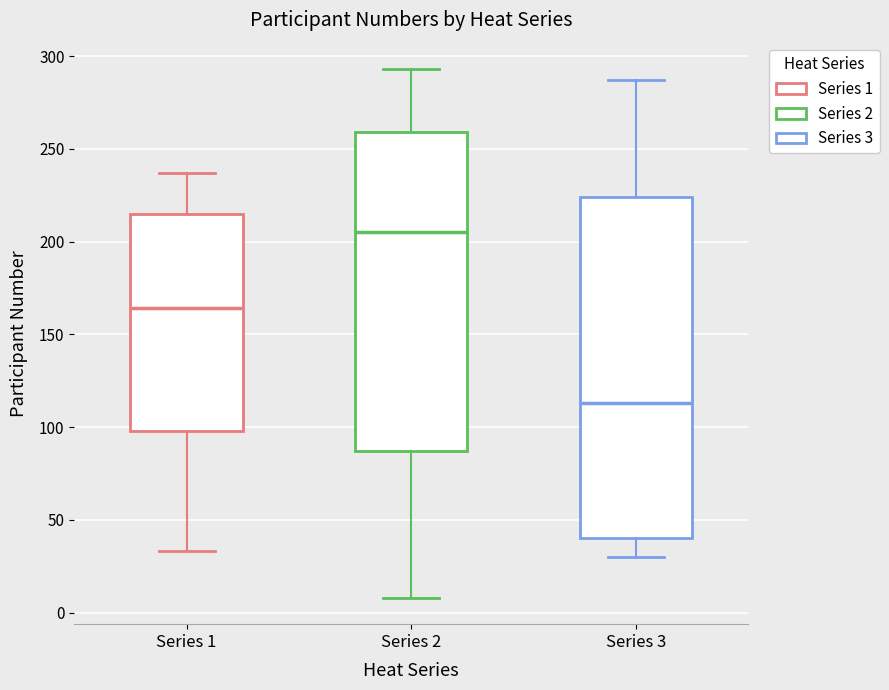

Reading left to right, read every box against the y-axis: the position of its median line, the range the box covers, and the ends of its whiskers. The values are not printed on the chart, so give them approximately, as read against the axis.

Series 1: median 165, box 100 to 215, whiskers 35 to 235
Series 2: median 205, box 85 to 260, whiskers 10 to 295
Series 3: median 115, box 40 to 225, whiskers 30 to 285